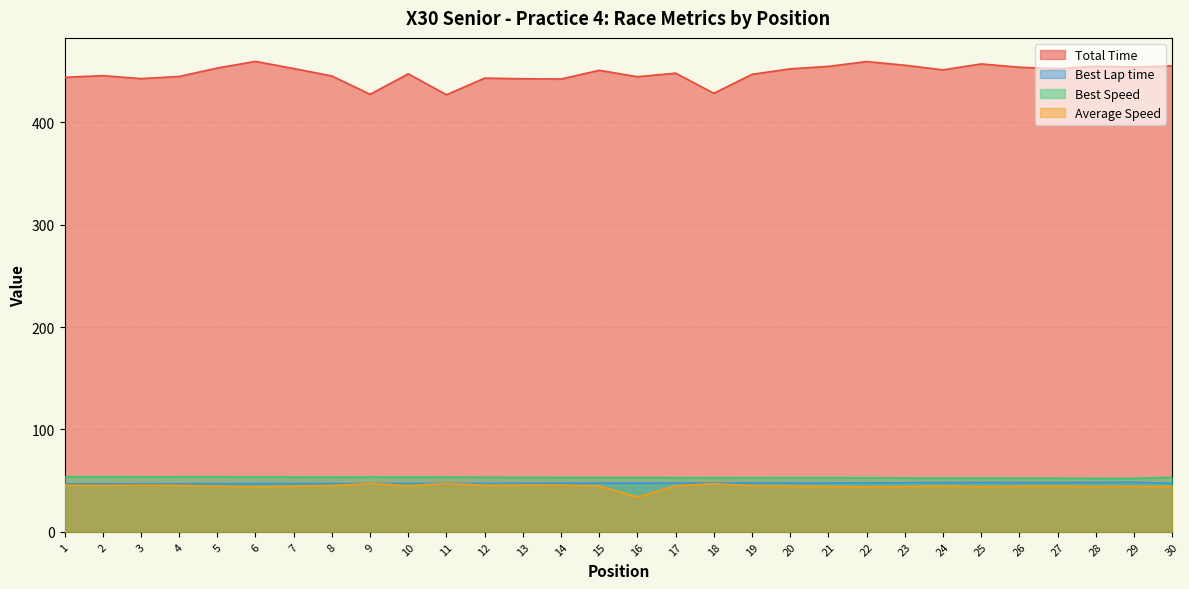

What is the difference between the maximum and second lowest values in the Best Lap time series?

1.5